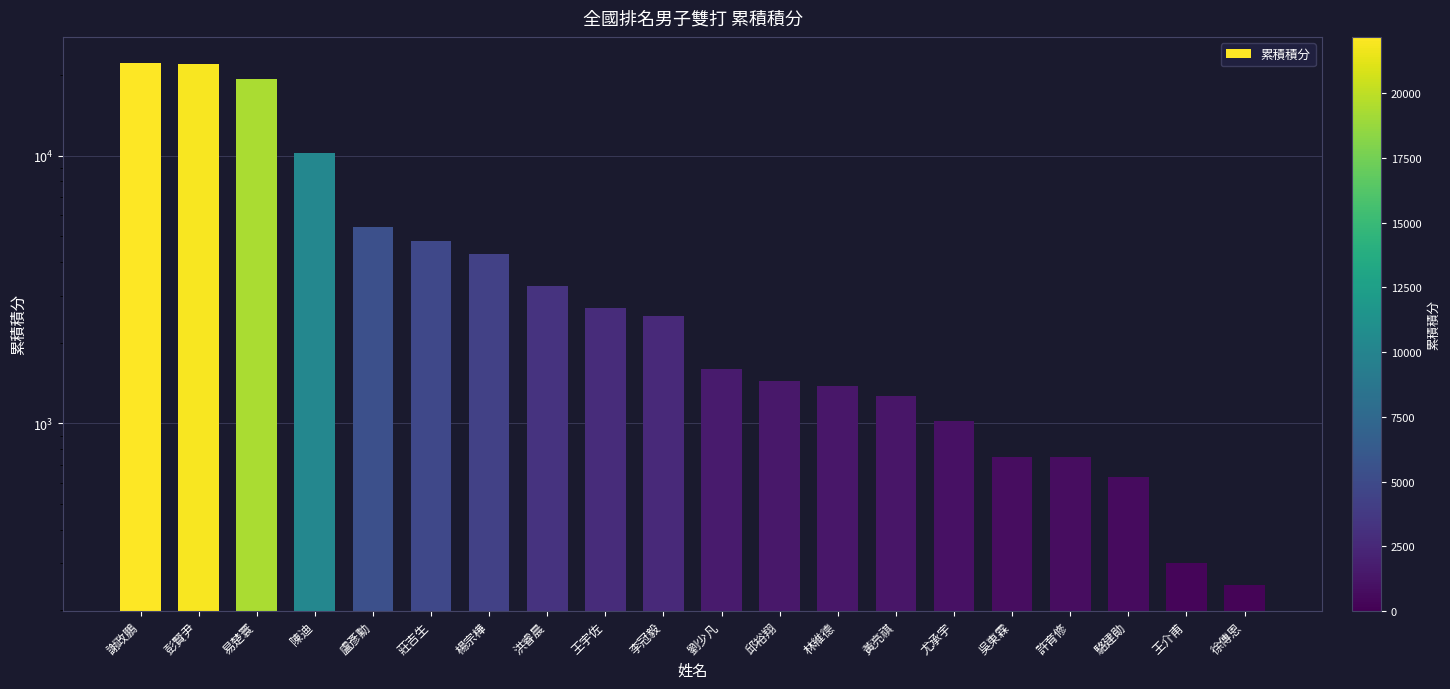

What is the maximum value shown in the chart?

22170